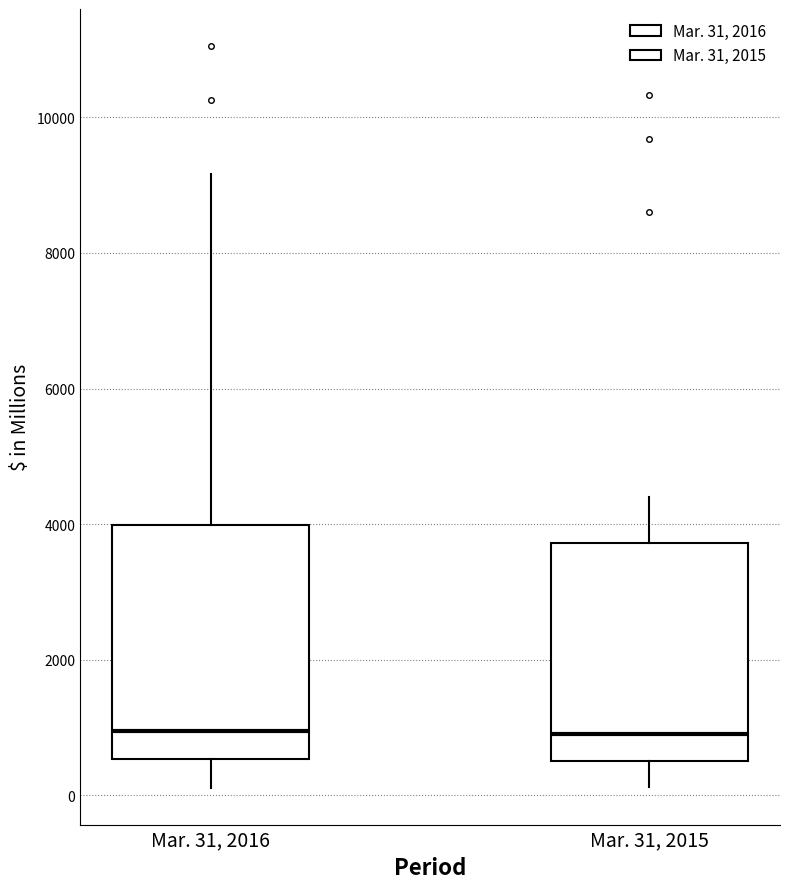

Reading left to right, read every box against the y-axis: the position of its median line, the range the box covers, and the ends of its whiskers. The values are not printed on the chart, so give them approximately, as read against the axis.

Mar. 31, 2016: median 1000, box 600 to 4000, whiskers 200 to 9200
Mar. 31, 2015: median 800, box 600 to 3800, whiskers 200 to 4400